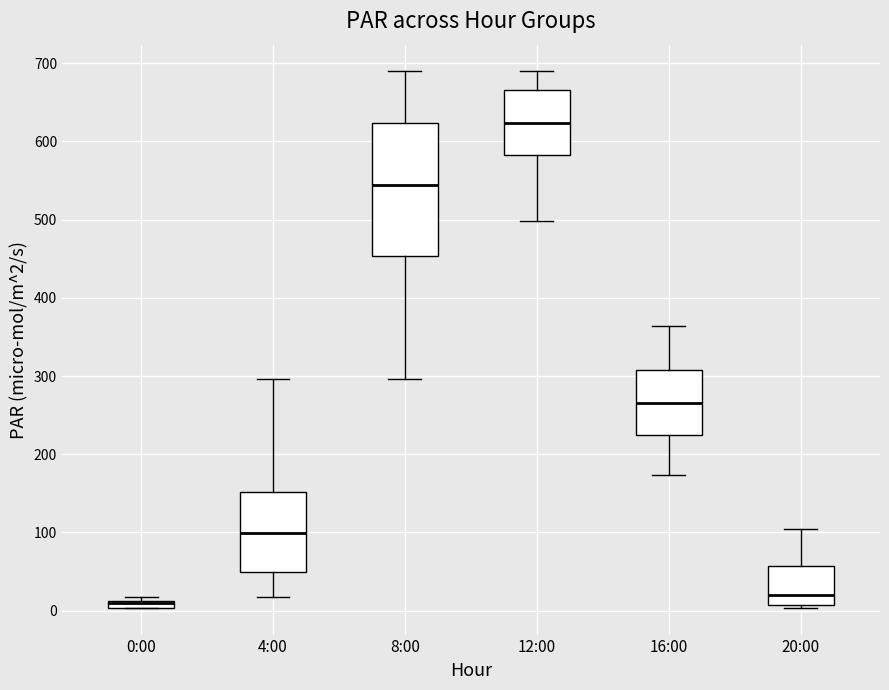

Which box's median line is the highest?

12:00